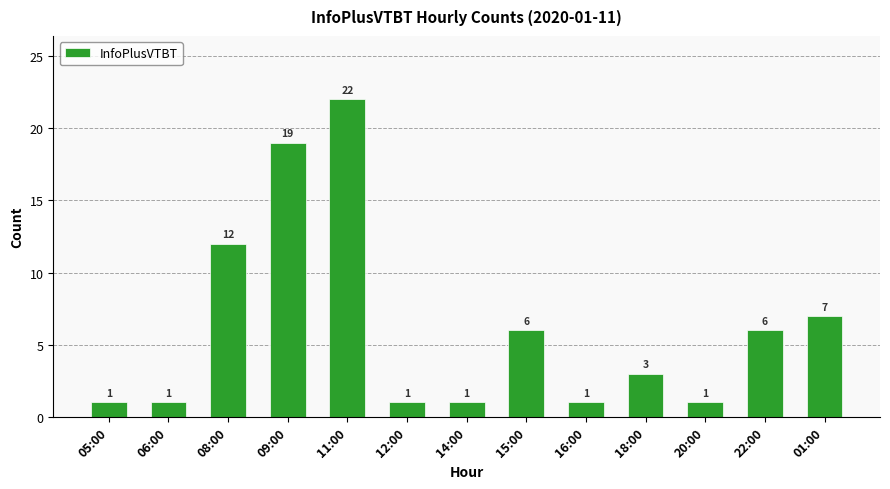

Where is the data nearest to the value 11?

08:00